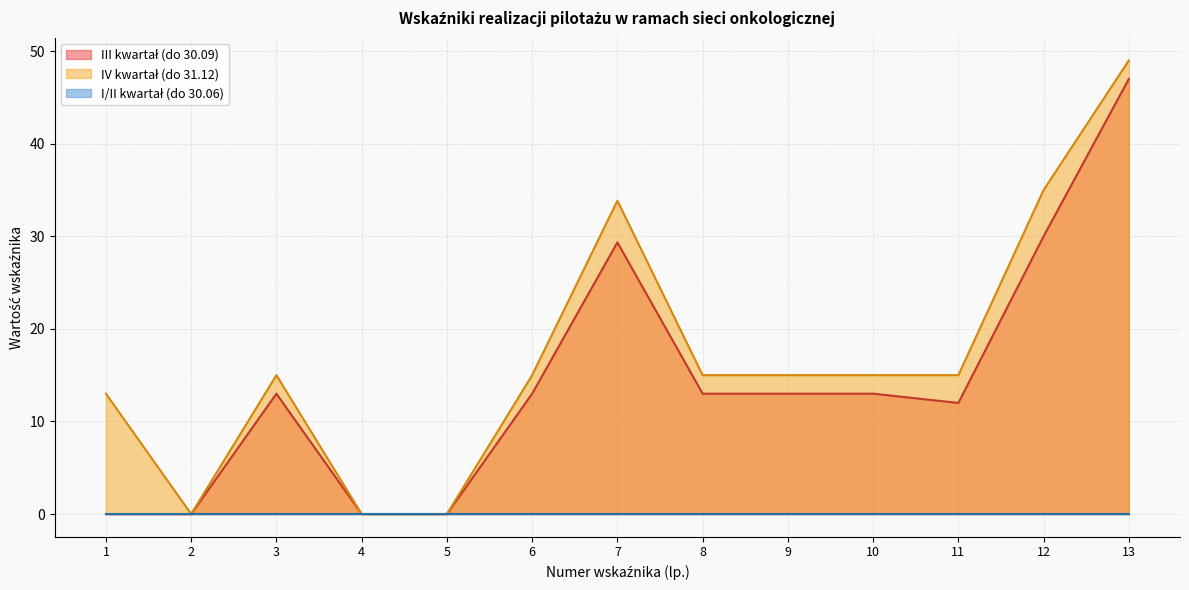

At how many categories does at least one series exceed 44?

1